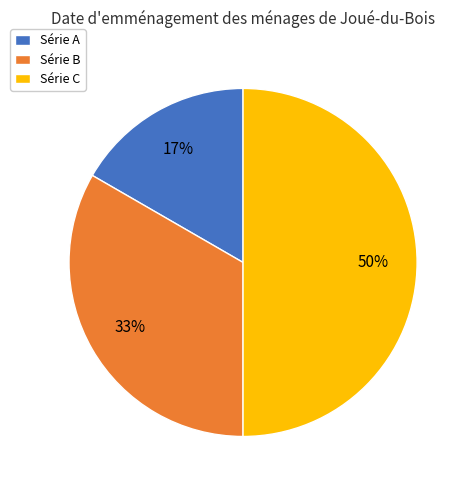

Count the number of slices in the pie.

3